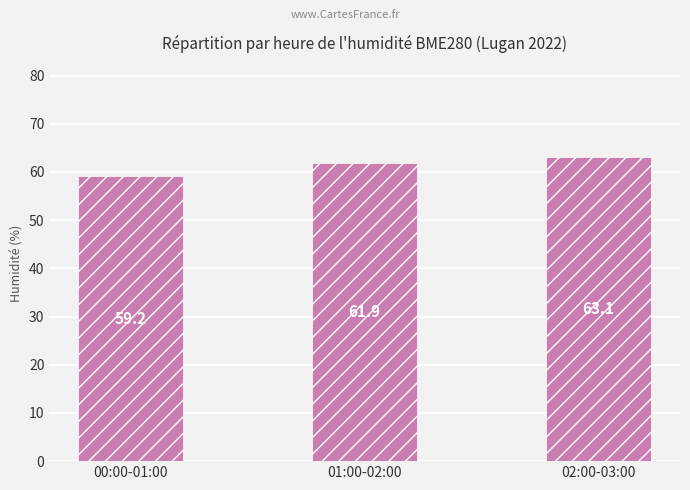

What is the value of the 3rd bar from the left?

63.1